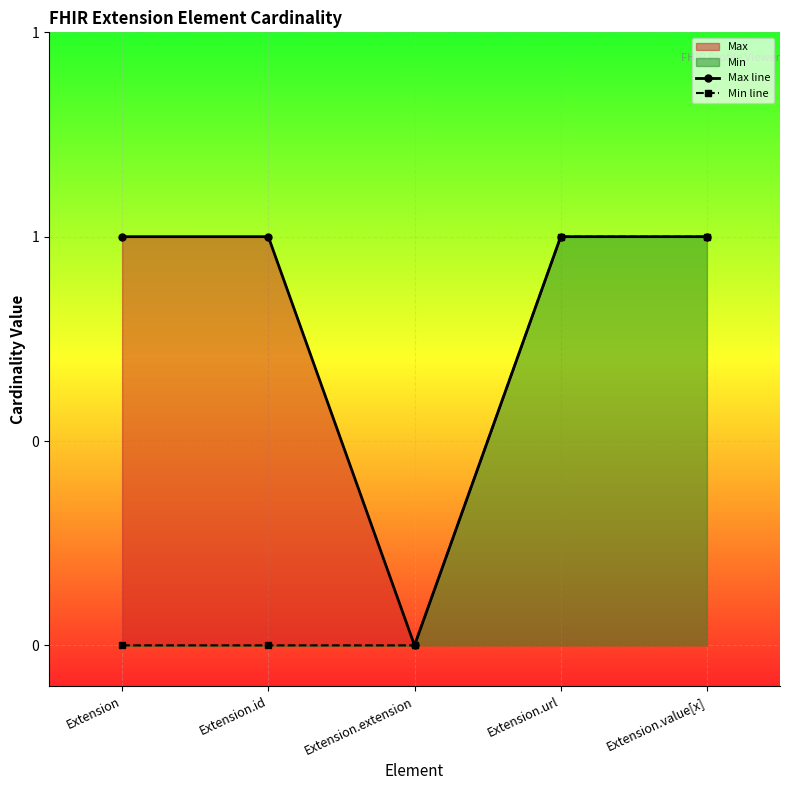

What is the difference between the highest and lowest values at Extension?

1